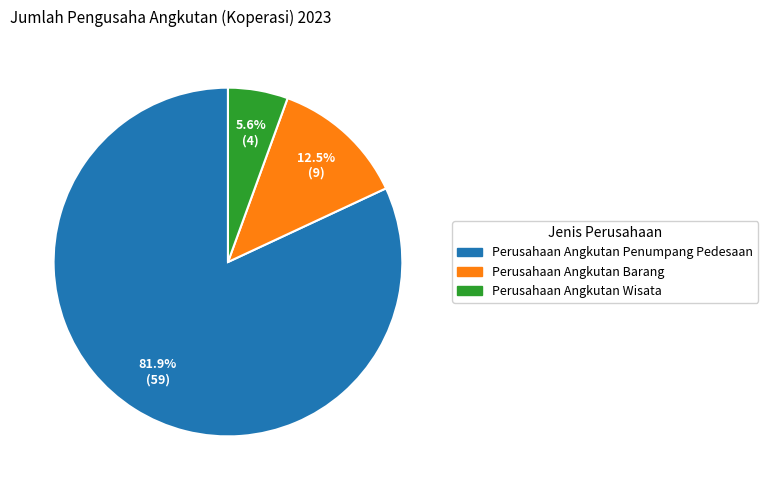

To the nearest percent, what portion does Perusahaan Angkutan Wisata represent?

6%